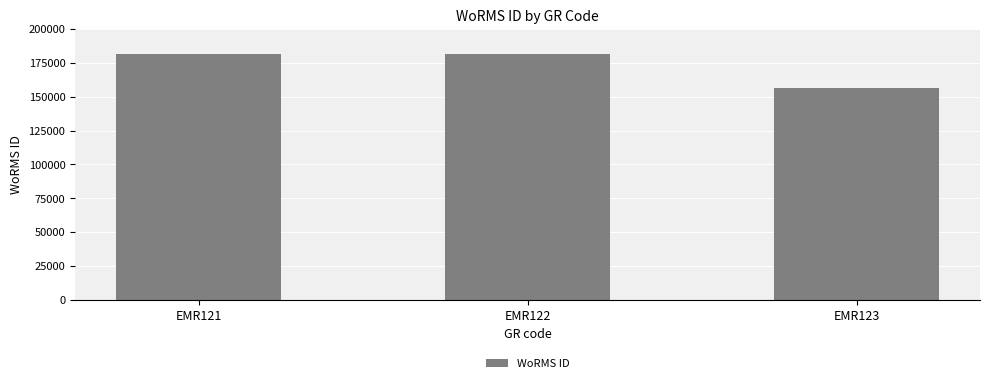

The chart shows a value of 62888 at EMR121. True or false?

False